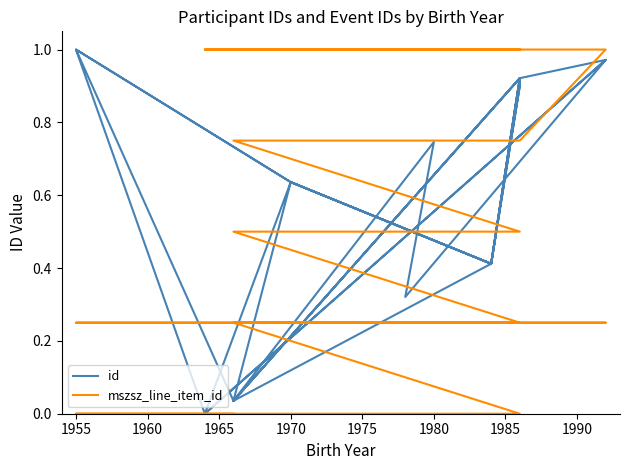

Rank the series by their average value, from lowest to highest.

mszsz_line_item_id, id